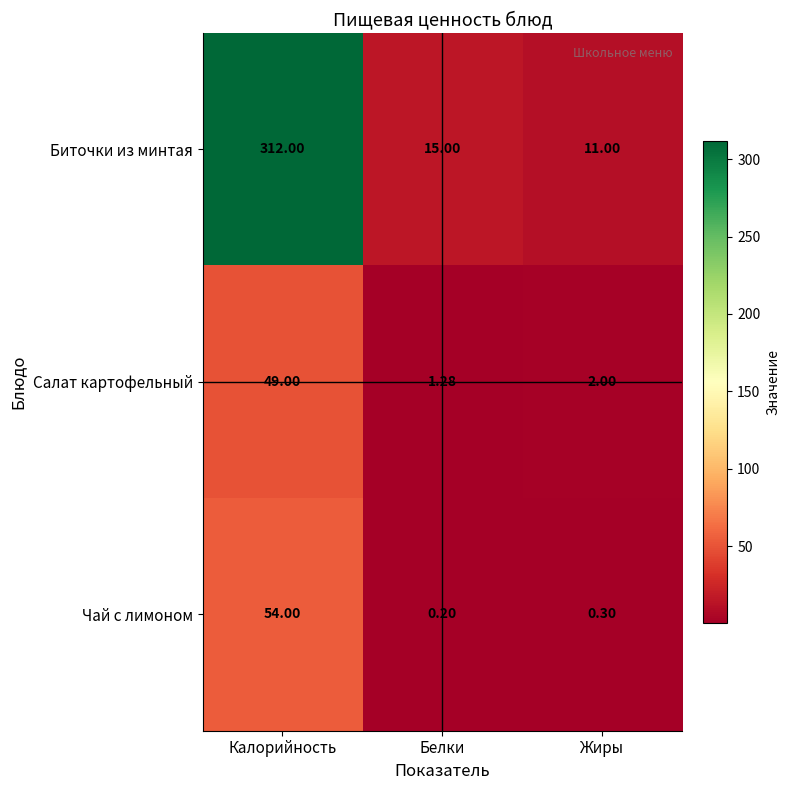

At which label does Чай с лимоном reach its minimum?

Белки